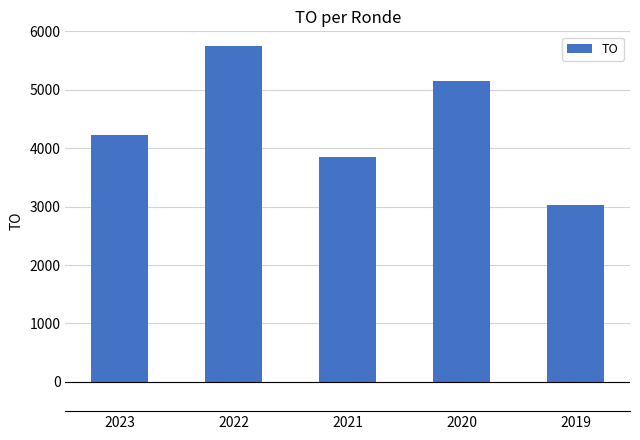

Are the bars horizontal?

No